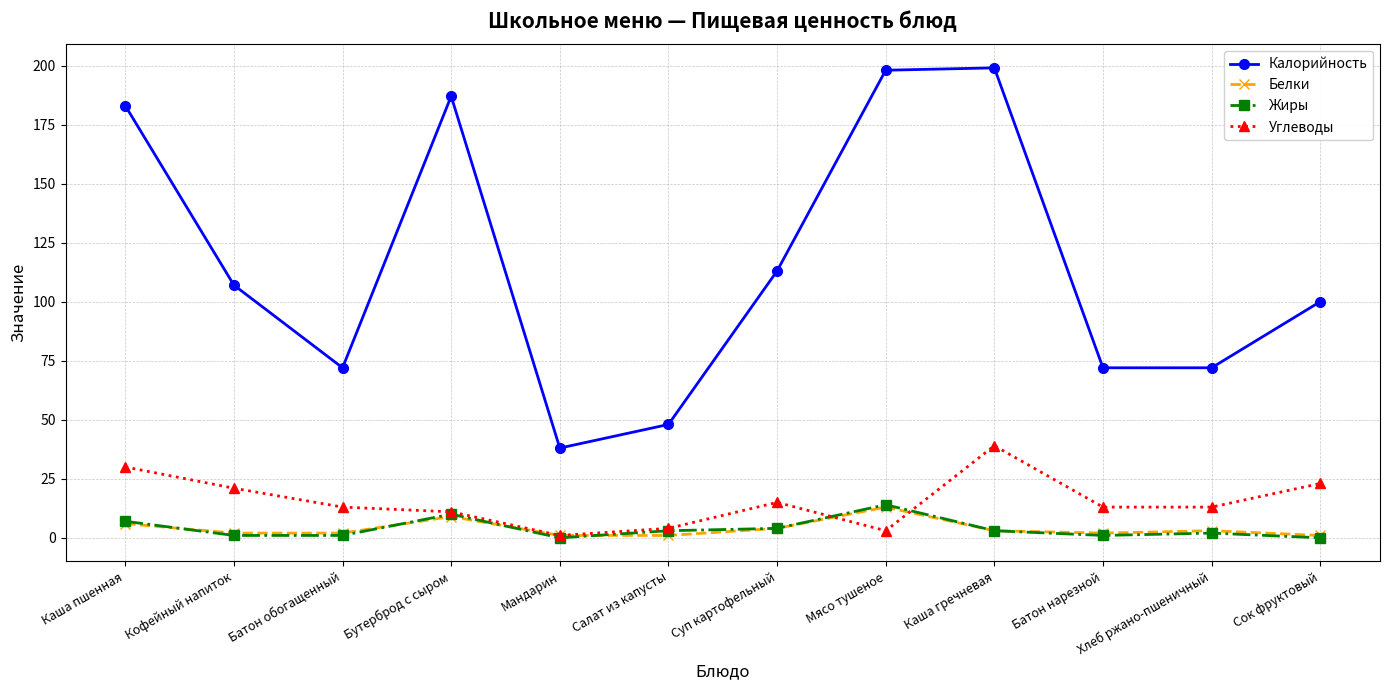

What is the lowest value of the Калорийность series?

38